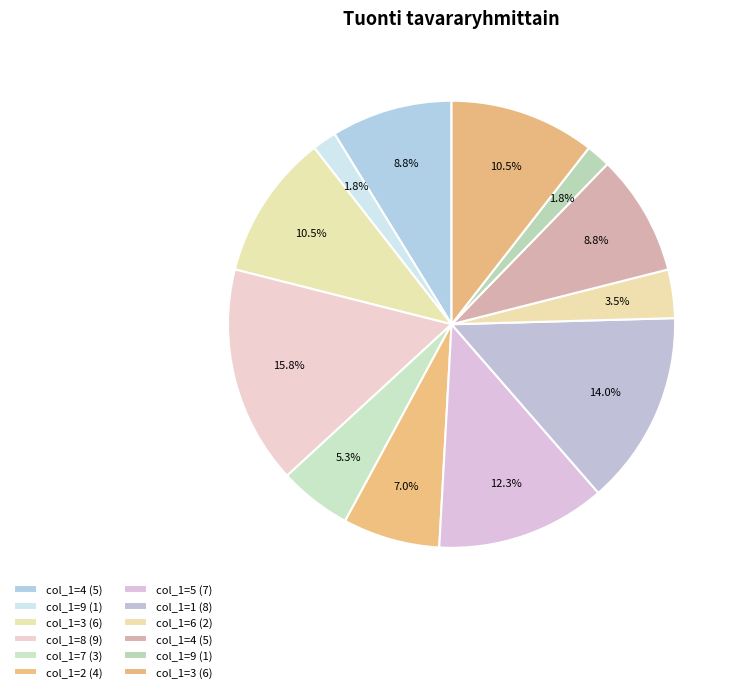

What is the largest slice in the pie chart?

8